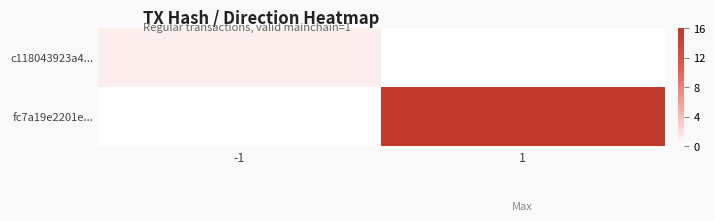

Which series changed the most between -1 and 1?

fc7a19e2201e...